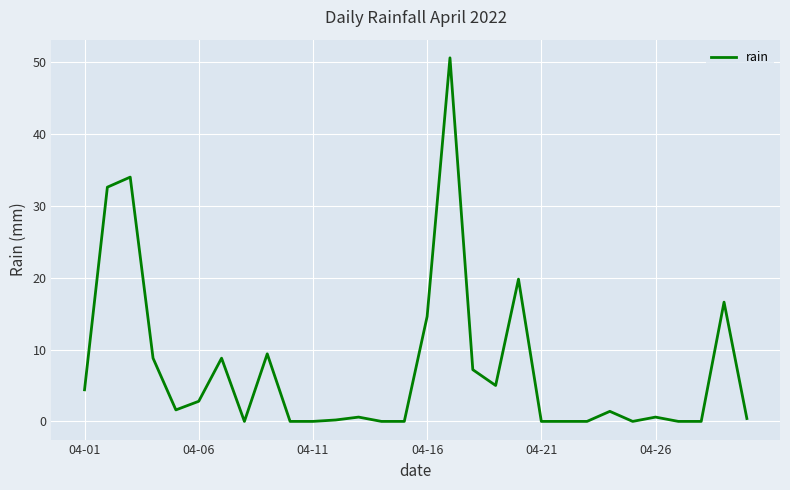

What is the maximum value shown in the chart?

50.6